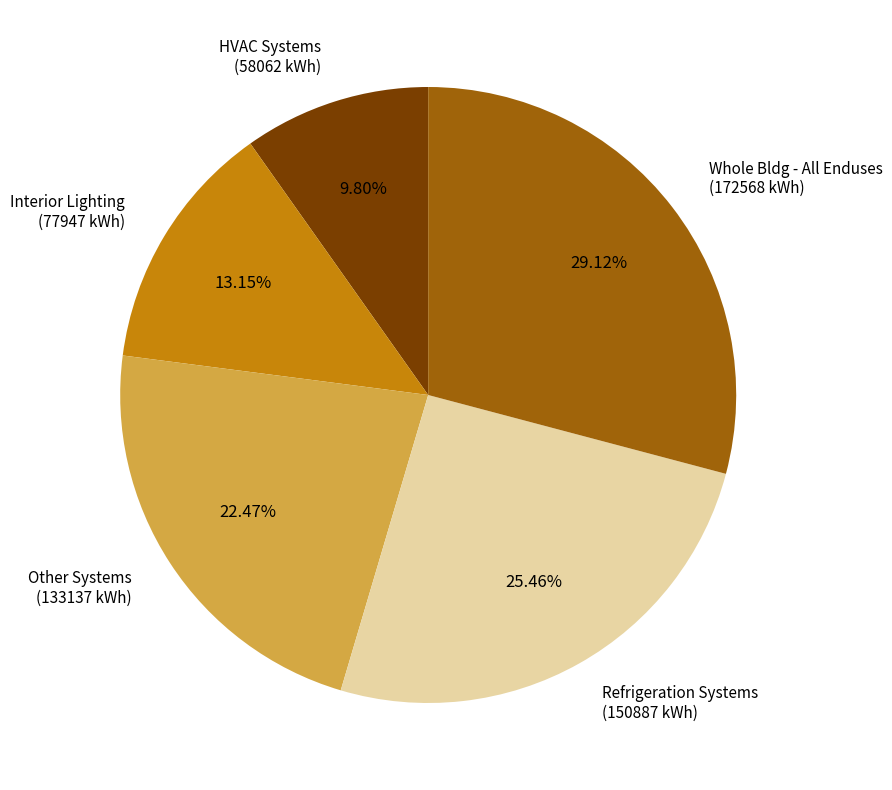

Rank the categories by value from lowest to highest.

HVAC Systems (58062 kWh), Interior Lighting (77947 kWh), Other Systems (133137 kWh), Refrigeration Systems (150887 kWh), Whole Bldg - All Enduses (172568 kWh)